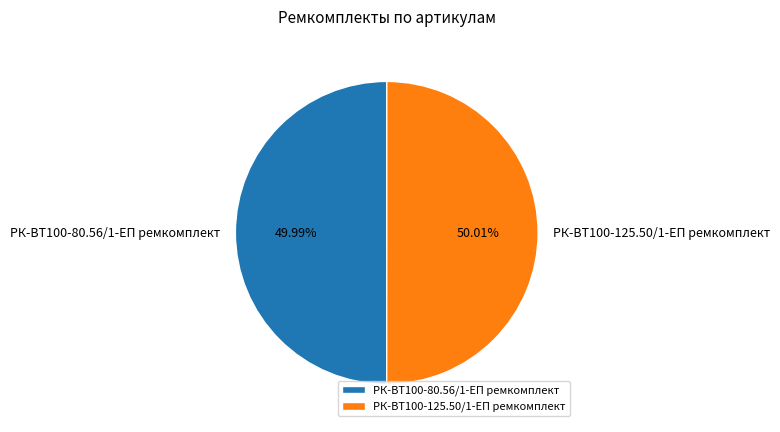

What is the ratio of the value at РК-ВТ100-80.56/1-ЕП ремкомплект to the value at РК-ВТ100-125.50/1-ЕП ремкомплект?

1.0